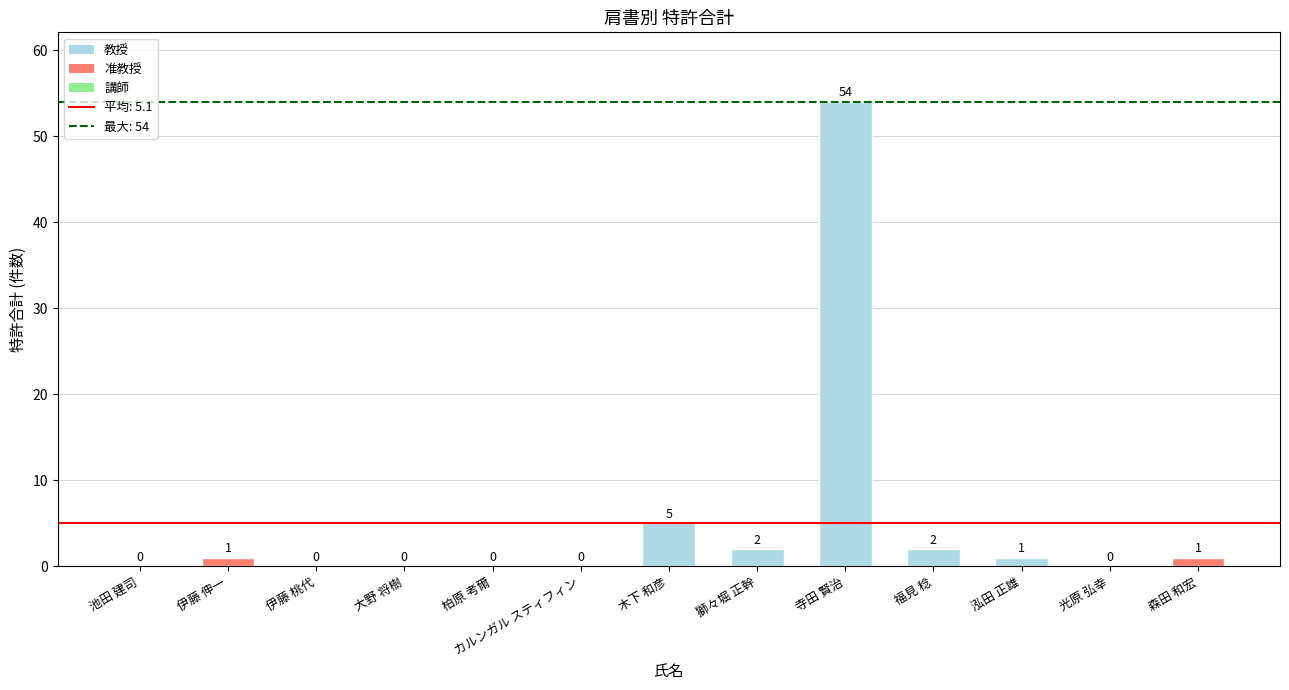

Reading left to right, transcribe all the data shown in this chart.

池田 建司=0	伊藤 伸一=1	伊藤 桃代=0	大野 将樹=0	柏原 考爾=0	カルンガル スティフィン=0	木下 和彦=5	獅々堀 正幹=2	寺田 賢治=54	福見 稔=2	泓田 正雄=1	光原 弘幸=0	森田 和宏=1